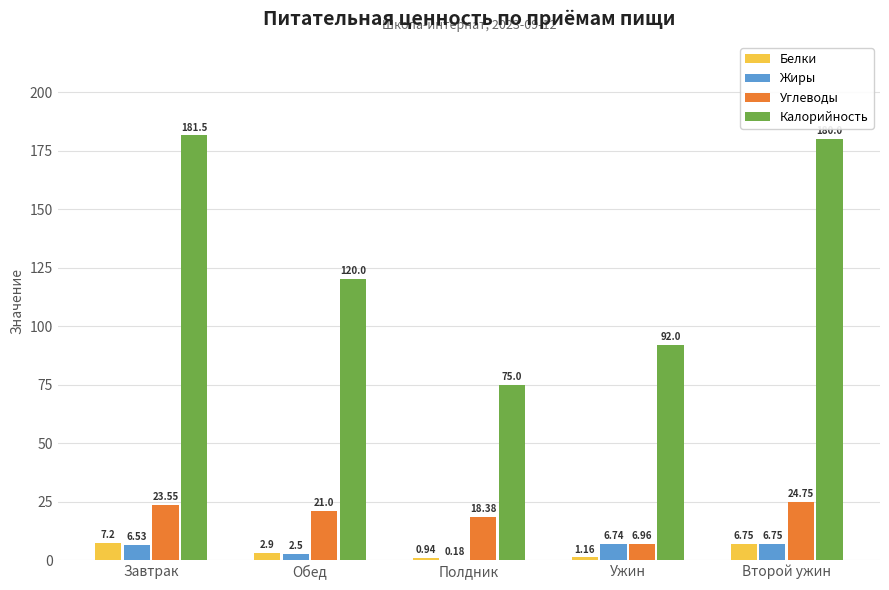

Which series has the largest total across all categories?

Калорийность